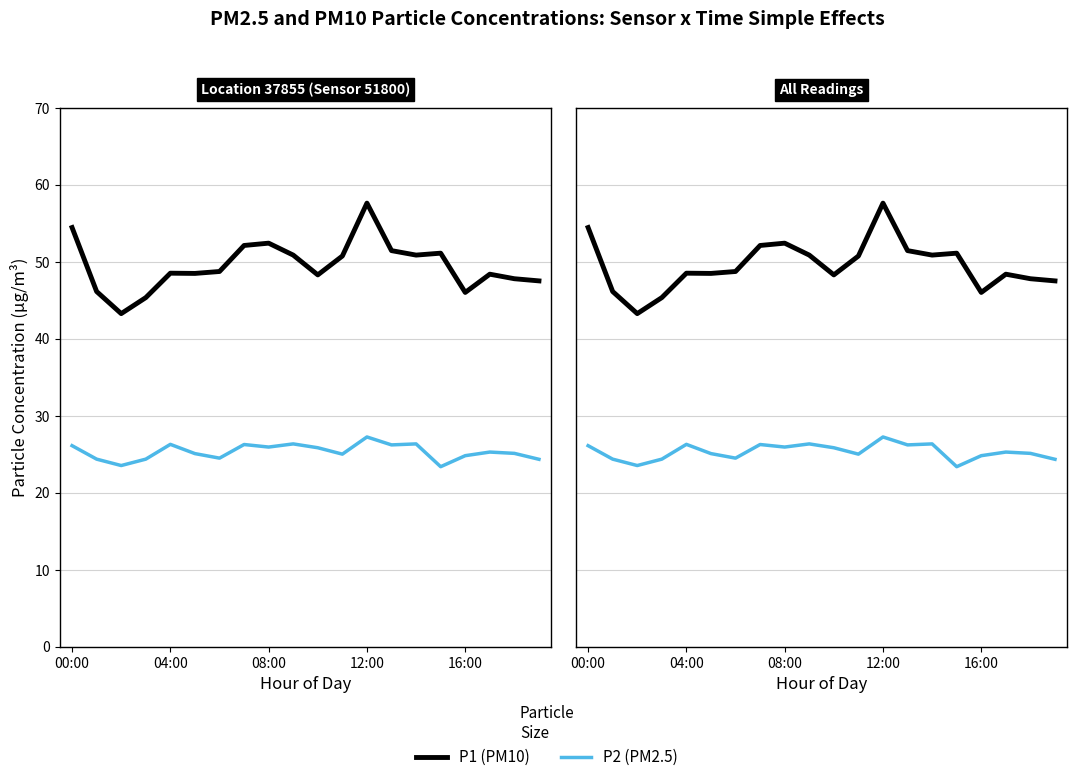

Is this an area chart (filled region under the line)?

No